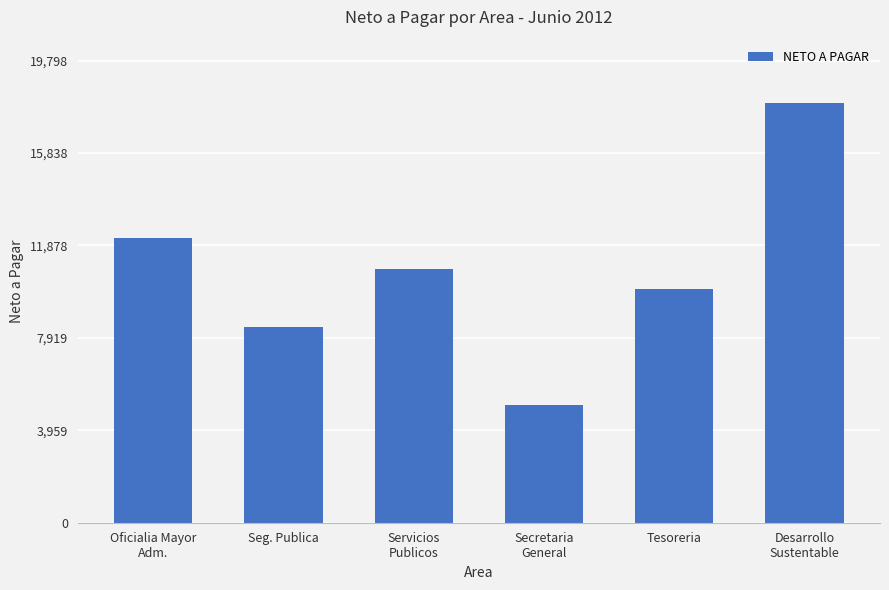

Where does the data first go above 10887?

Oficialia Mayor
Adm.